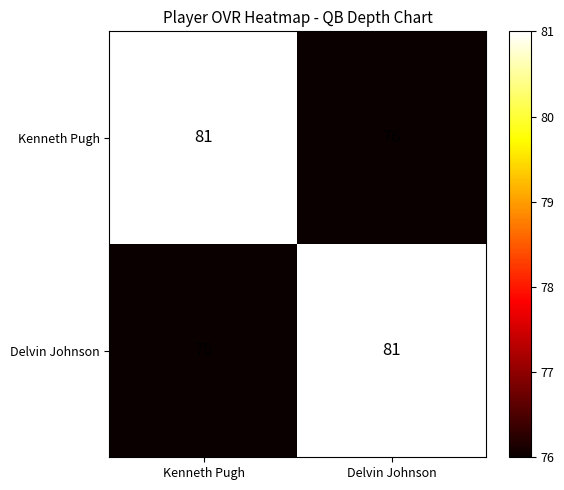

What value does the Kenneth Pugh series have at Delvin Johnson?

76